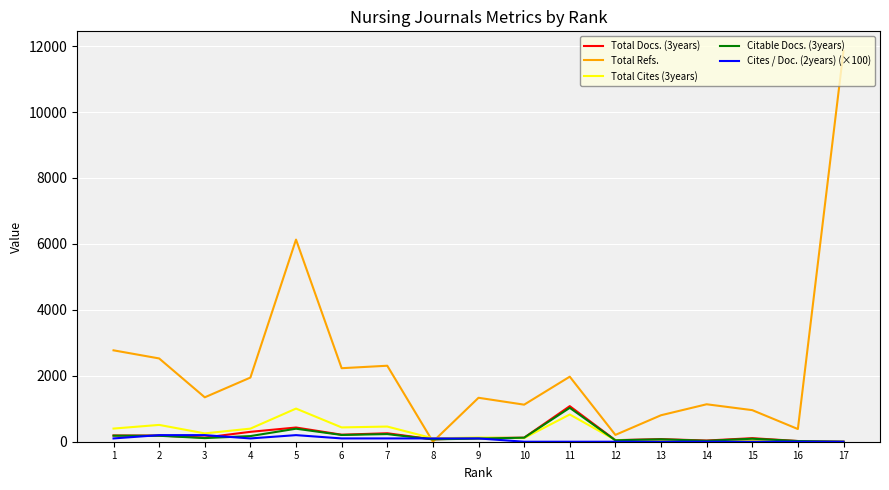

How many values in Total Refs. are above zero?

16